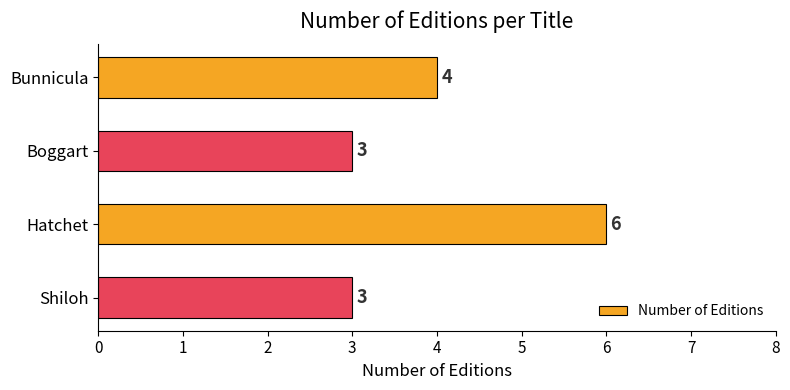

What position from the top is Bunnicula?

1